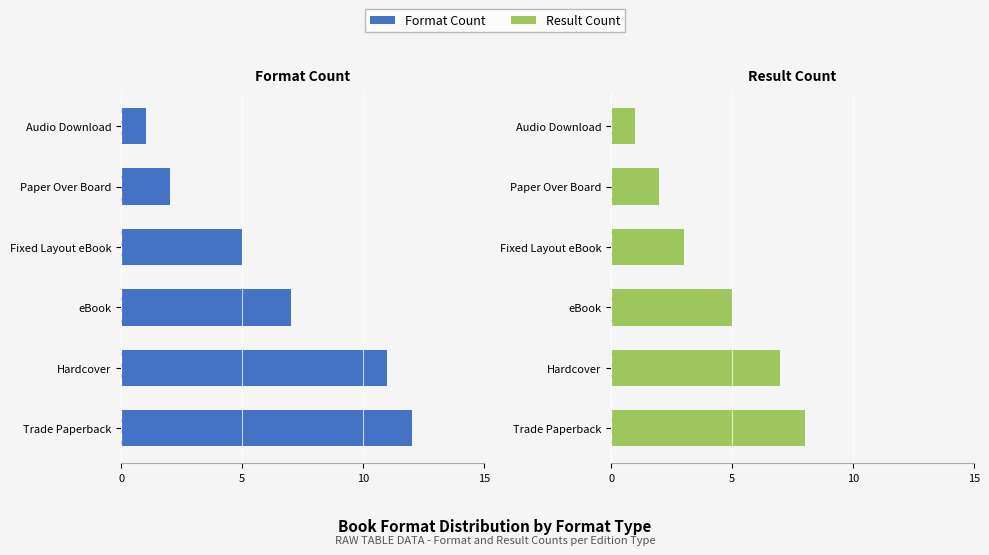

What is the average value of the Result Count series?

4